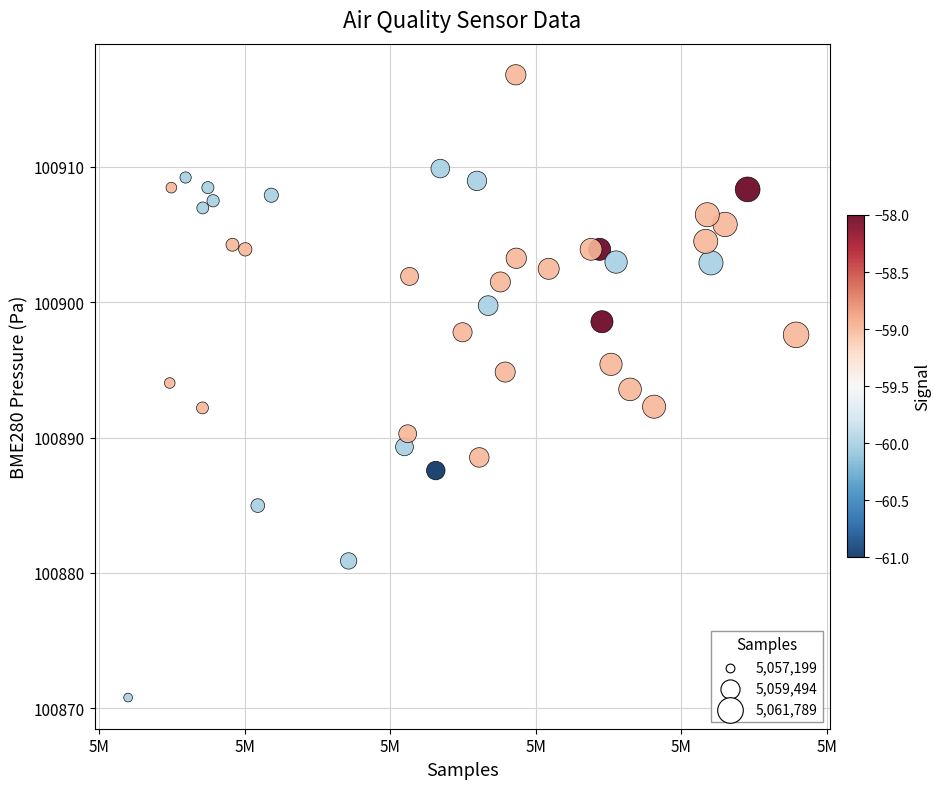

What is the range of X values (max minus min)?

4590.0